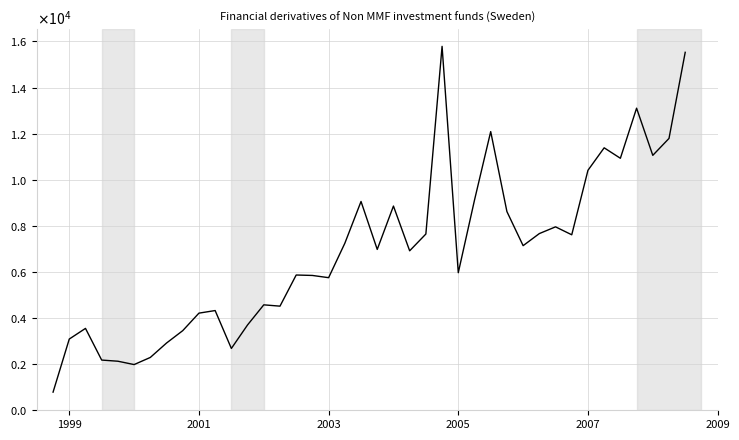

Is this an area chart (filled region under the line)?

No